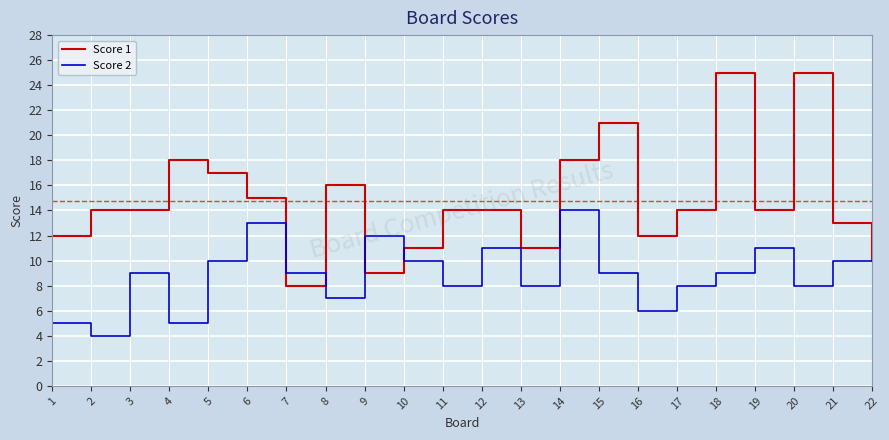

Between 1 and 4, which series saw the biggest shift?

Score 1